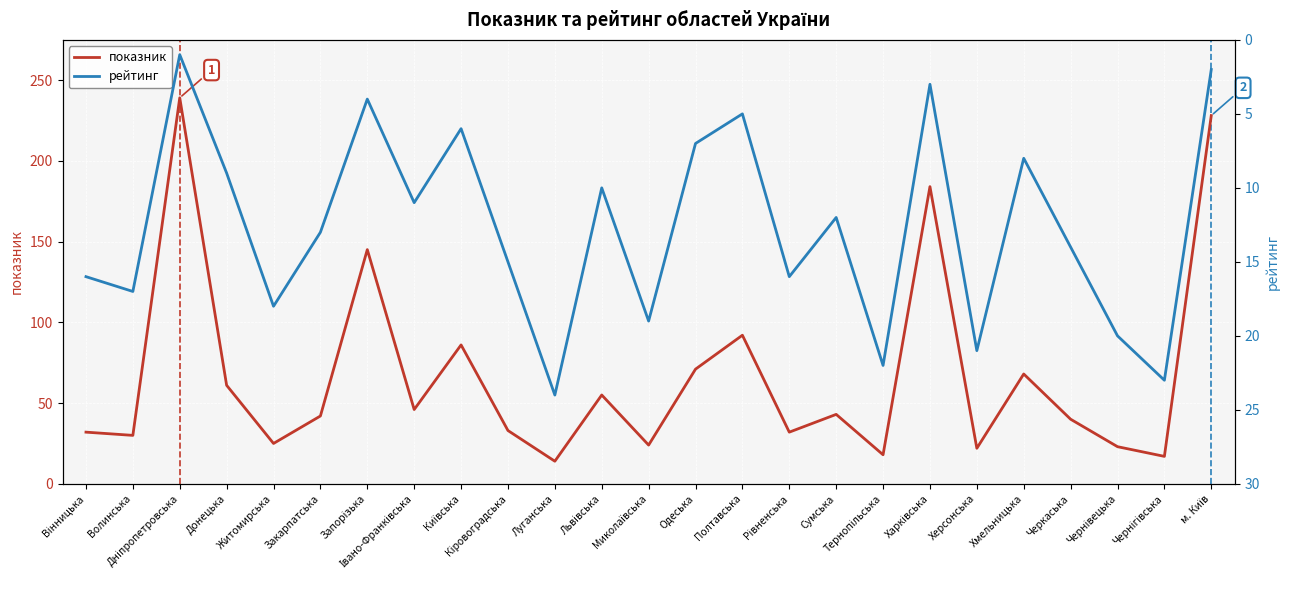

In рейтинг, how many points are lower than both neighbors (excluding endpoints)?

8